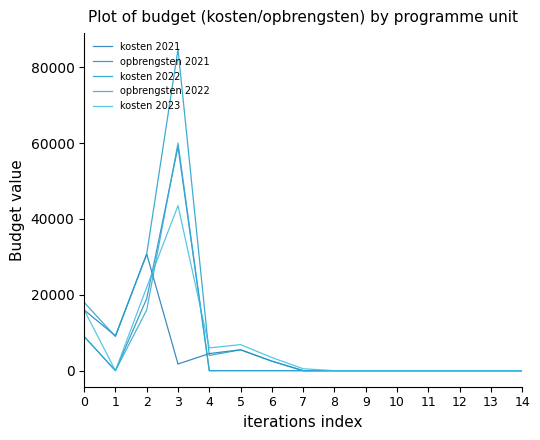

List the labels in order of opbrengsten 2021 value, smallest first.

1, 4, 5, 6, 7, 8, 9, 10, 11, 12, 13, 14, 0, 2, 3